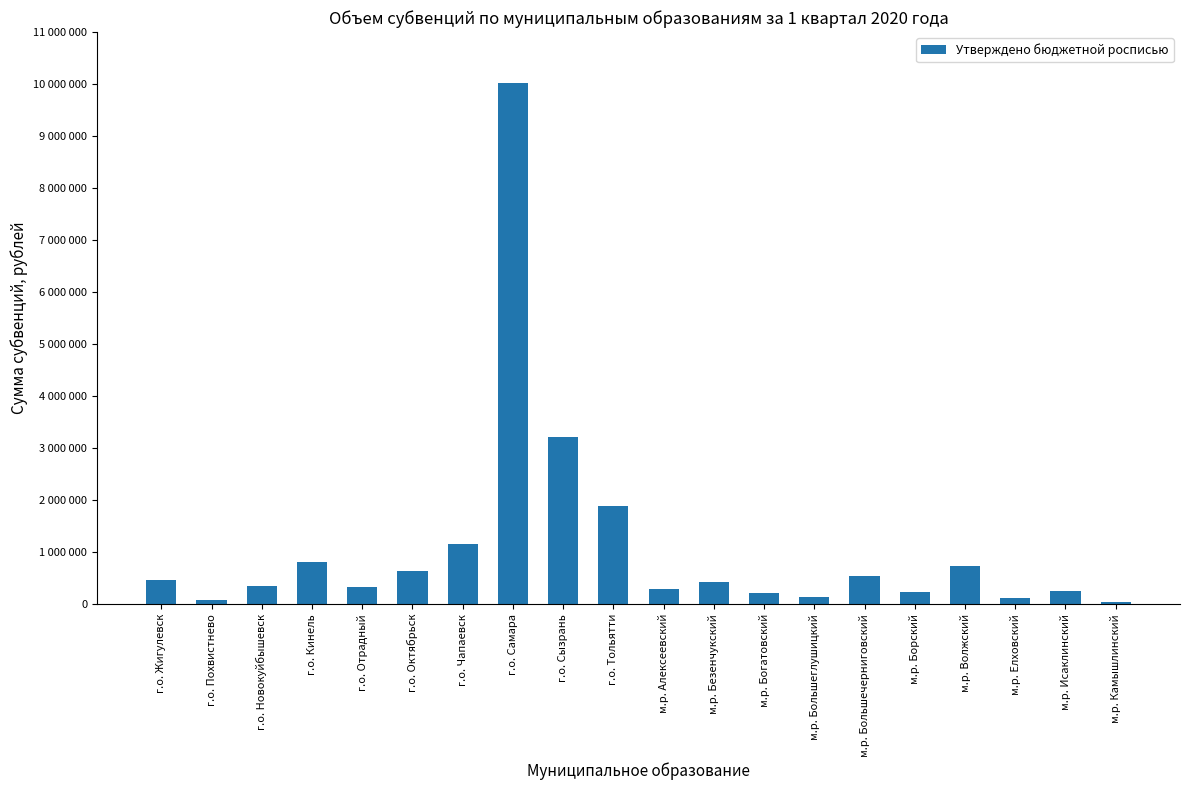

Reading right to left, list all the values displayed in this chart.

48386.6	261287.6	120966.5	725799.0	234675.0	537091.3	142740.5	217739.7	423382.8	299996.9	1879819.4	3224966.9	10013606.9	1158859.1	645961.1	336286.9	810475.6	348383.5	79837.9	462092.0